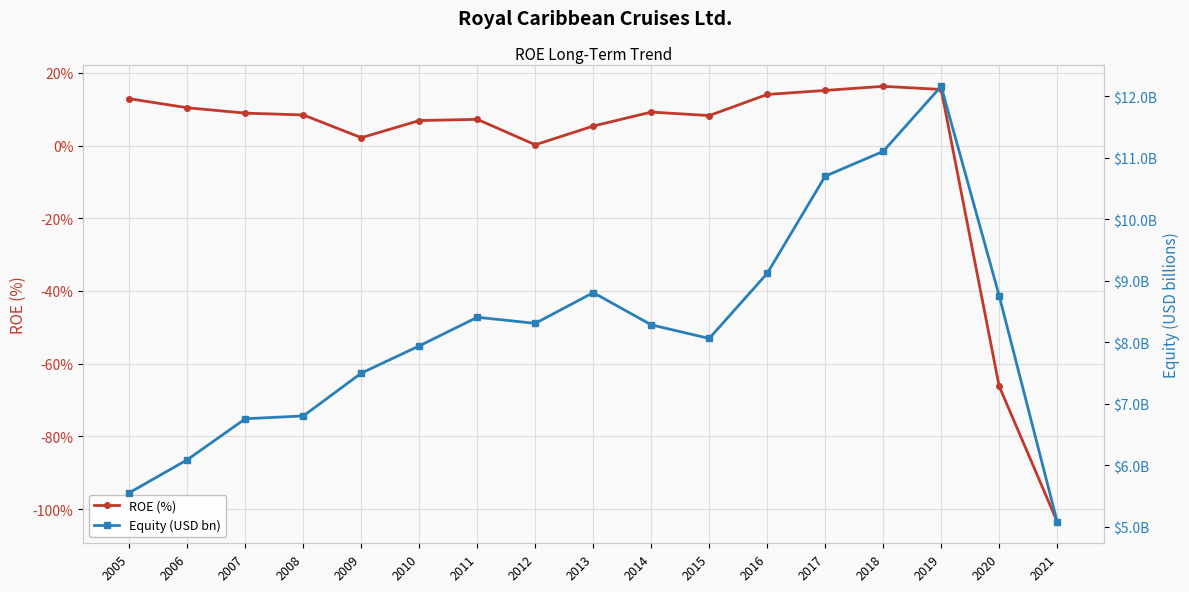

How many values in the Equity (USD bn) series are below 8?

7